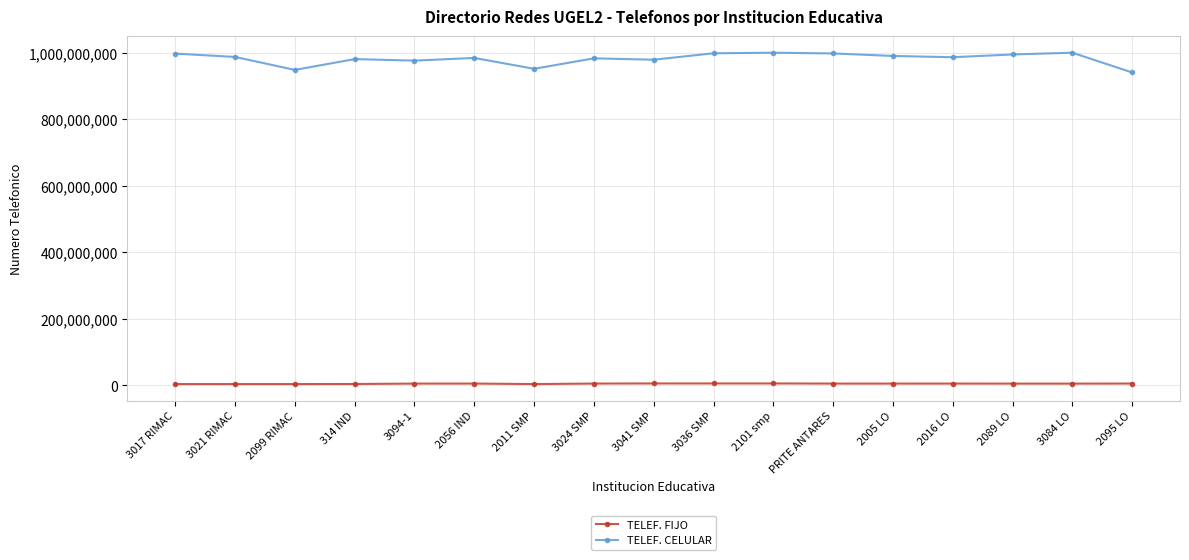

Count the number of categories in the chart.

17